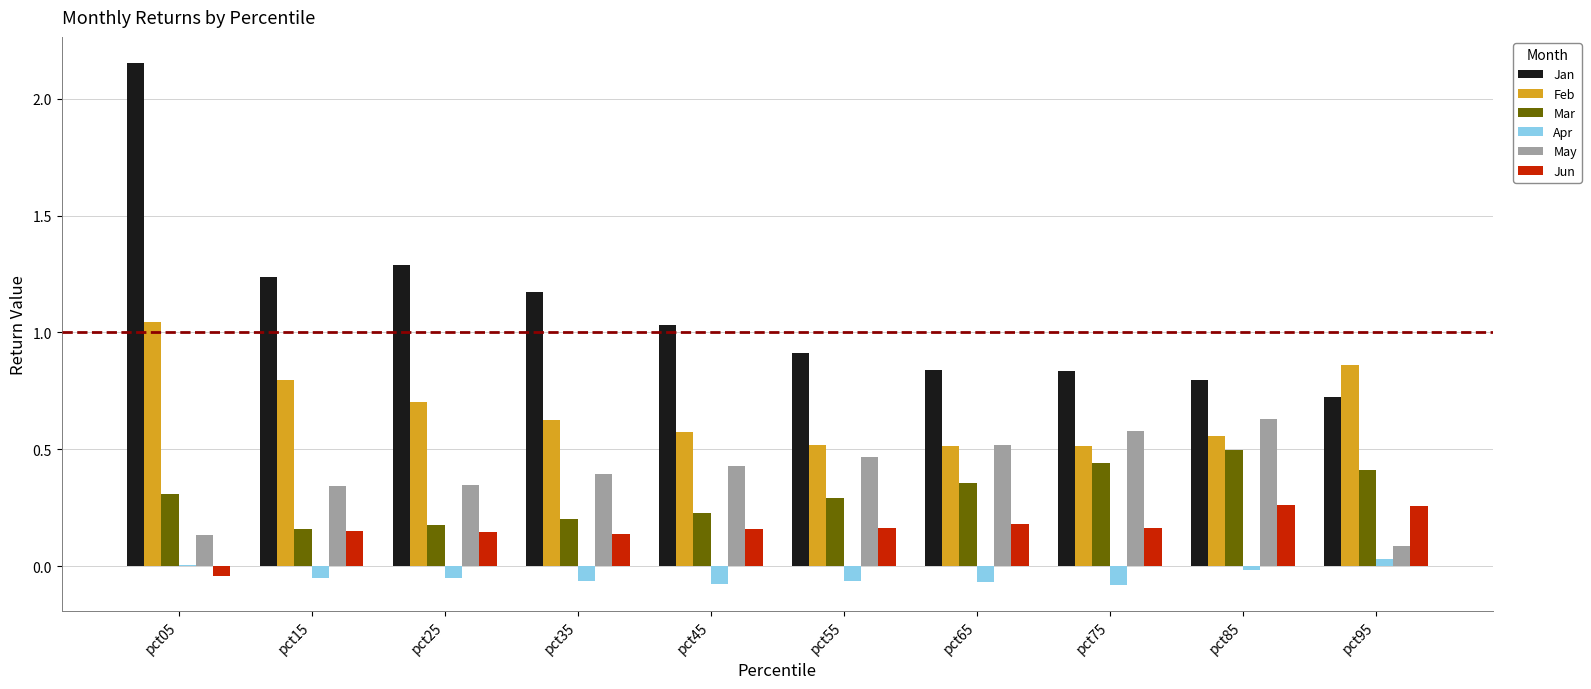

What are all the series names shown in the legend?

Jan, Feb, Mar, Apr, May, Jun